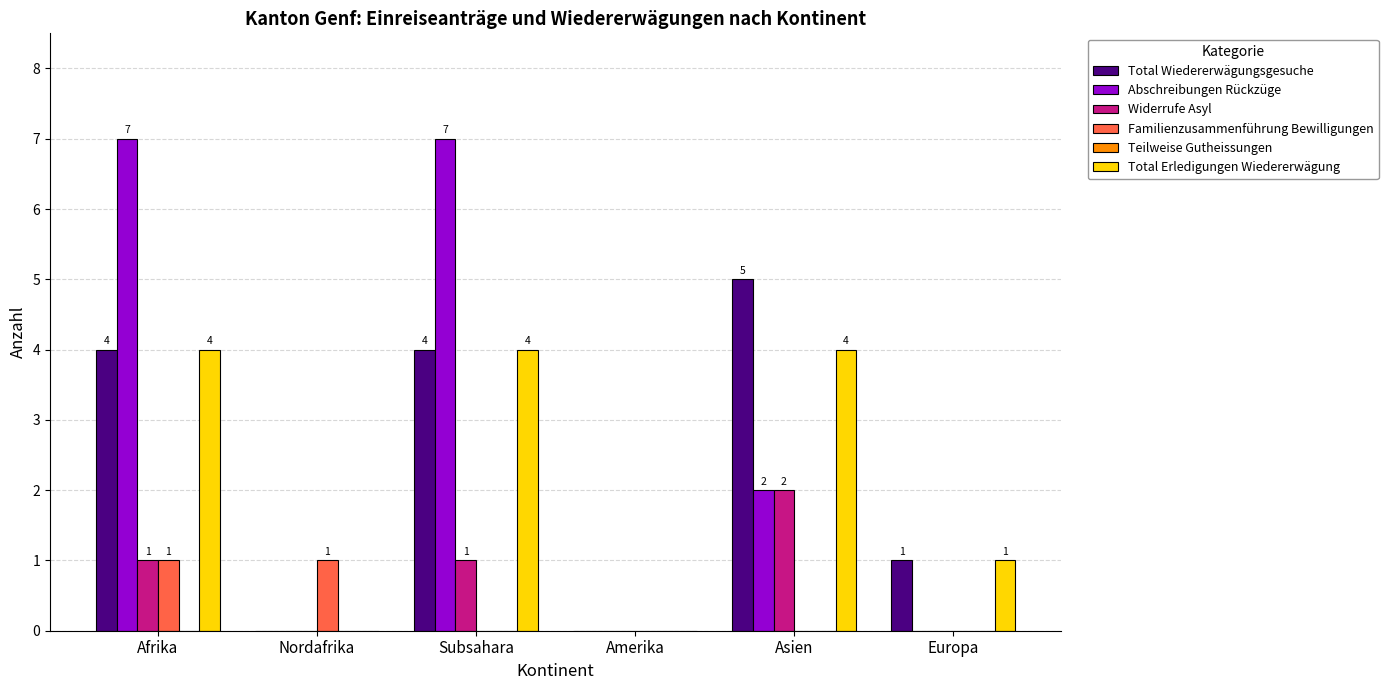

What is the sum of all Total Erledigungen Wiedererwägung values?

13